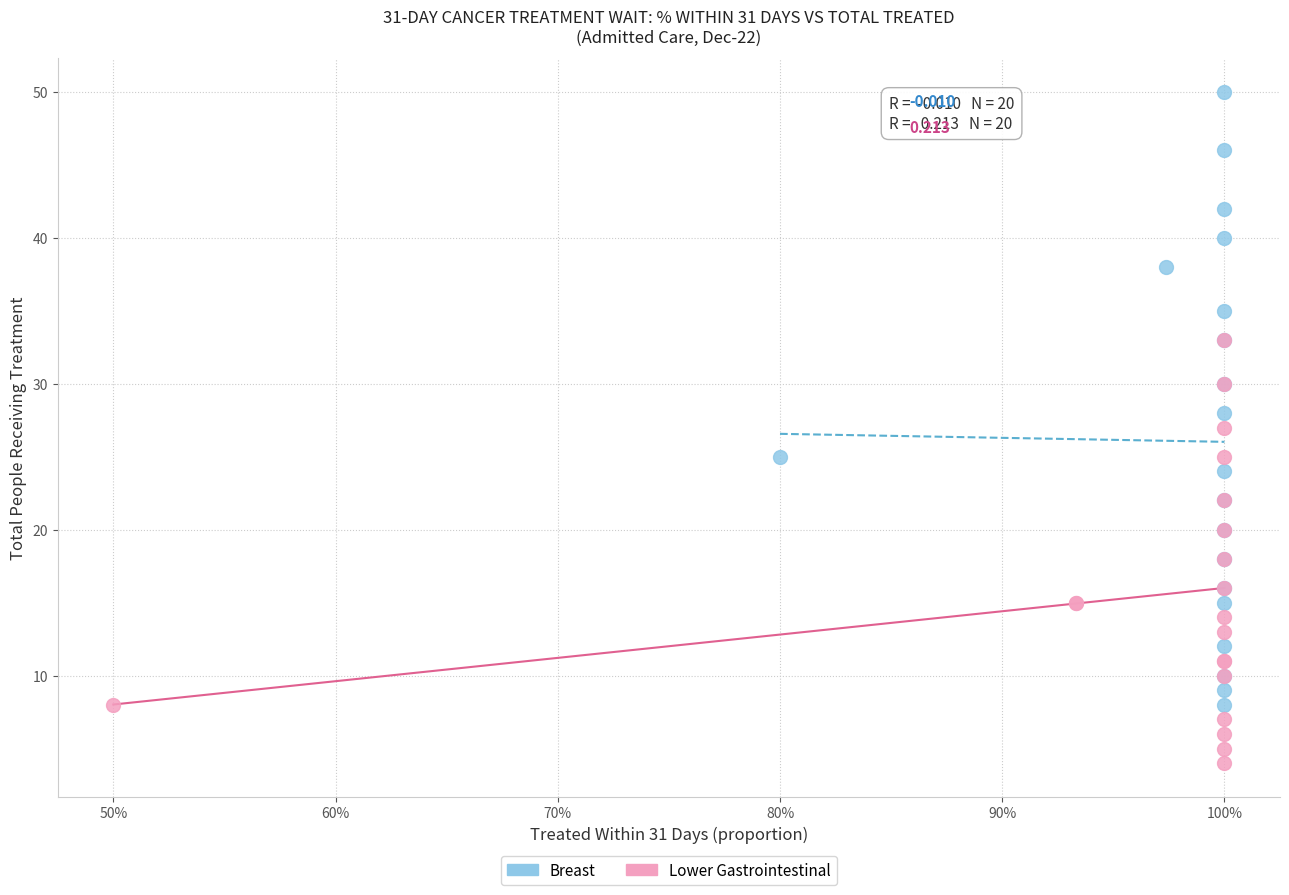

Which series contains the lowest Y value?

Lower Gastrointestinal